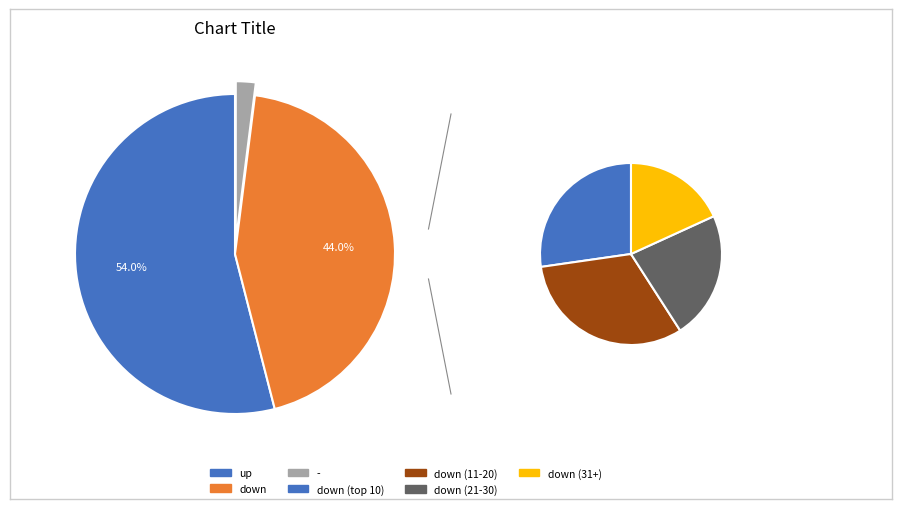

To the nearest percent, what is the average slice percentage?

33%